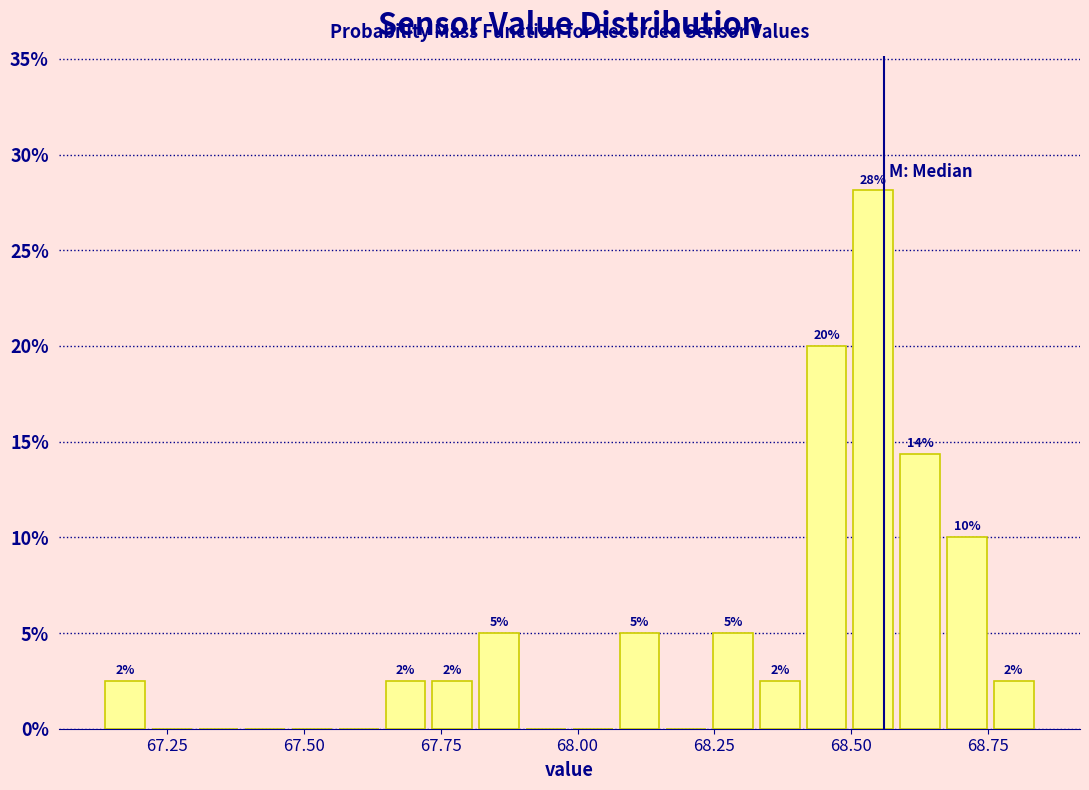

Around what value on the x-axis is the tallest bar? Give the approximate position of its centre, as read against the axis.

68.55